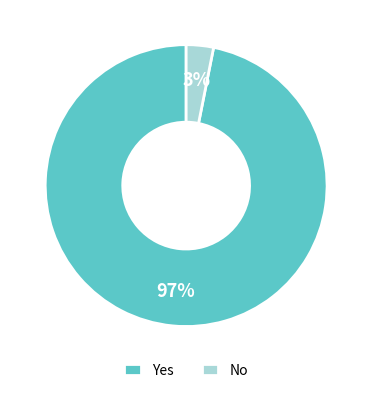

How many segments does this pie chart have?

2